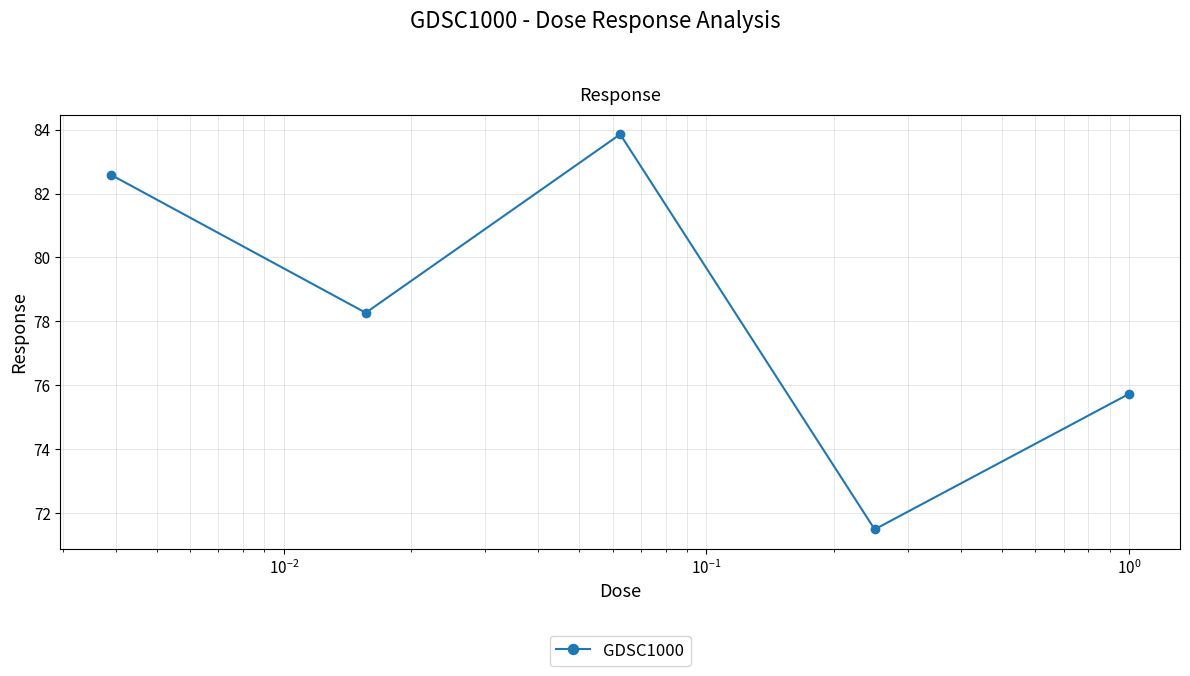

True or false: there are more than 0 points higher than both neighbors.

True